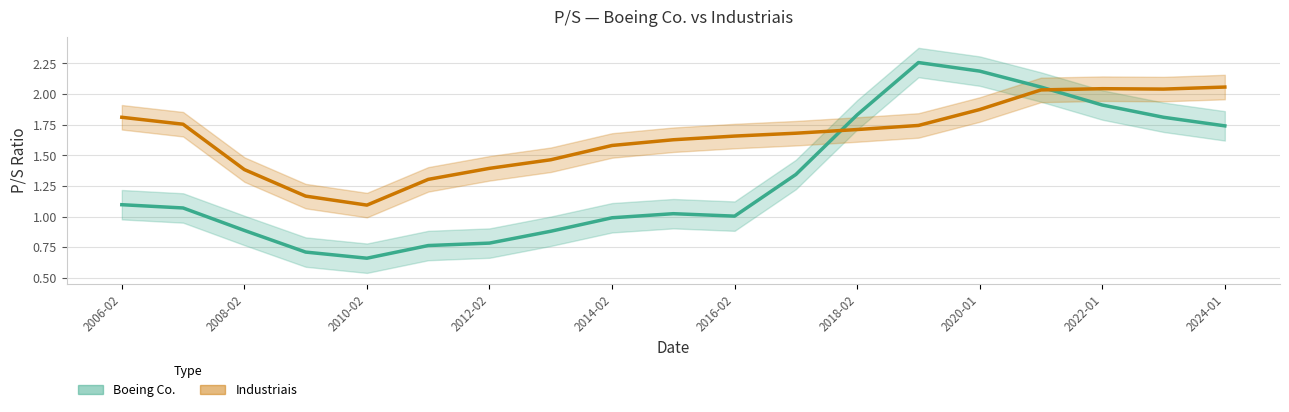

What is the sum of all Industriais values?

31.4